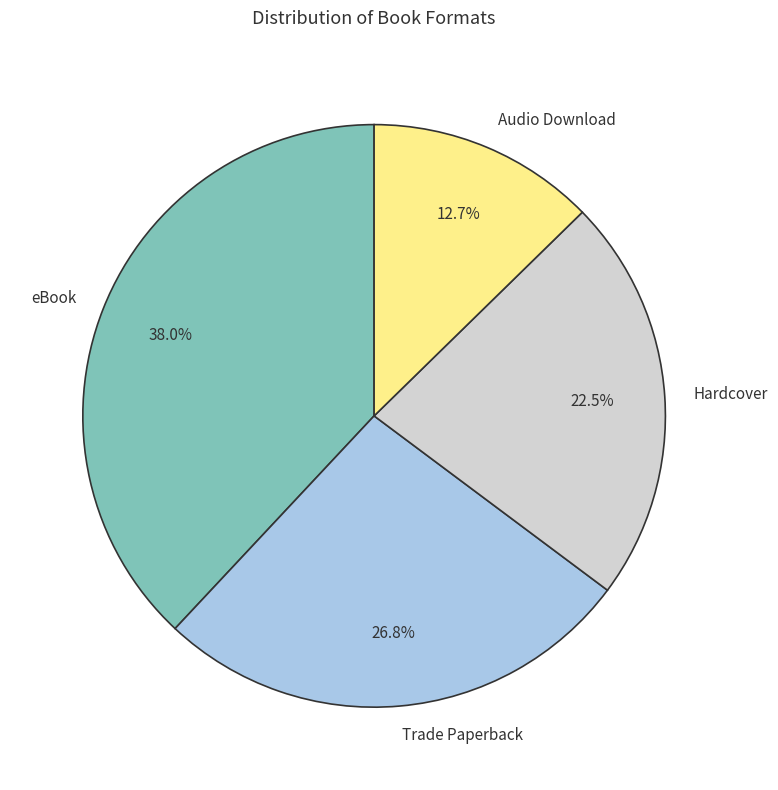

To the nearest percent, what is the average slice percentage?

25%